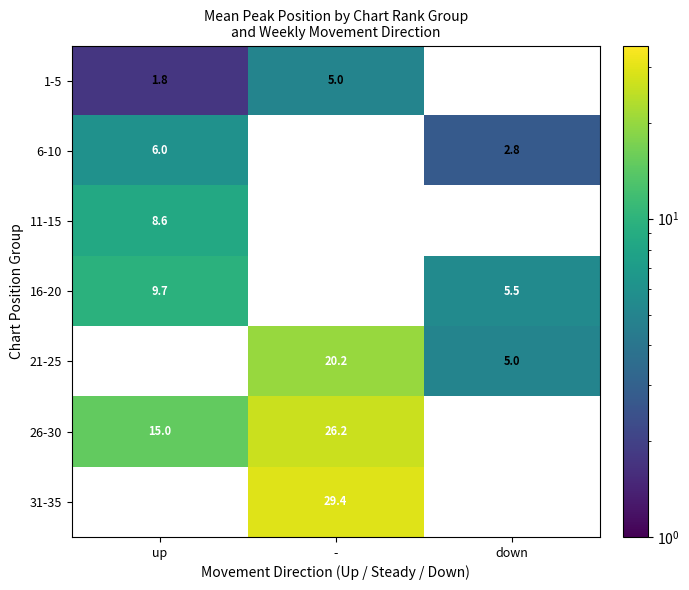

At how many categories does at least one series exceed 6?

2